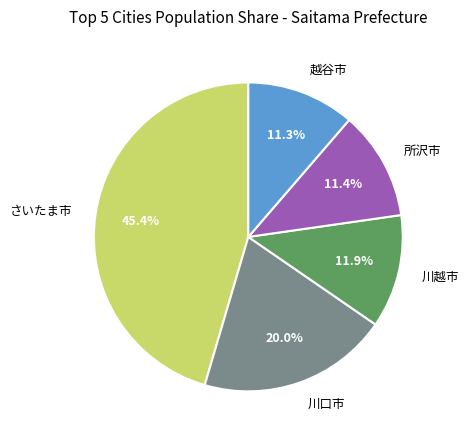

Is there a majority slice in this chart?

No